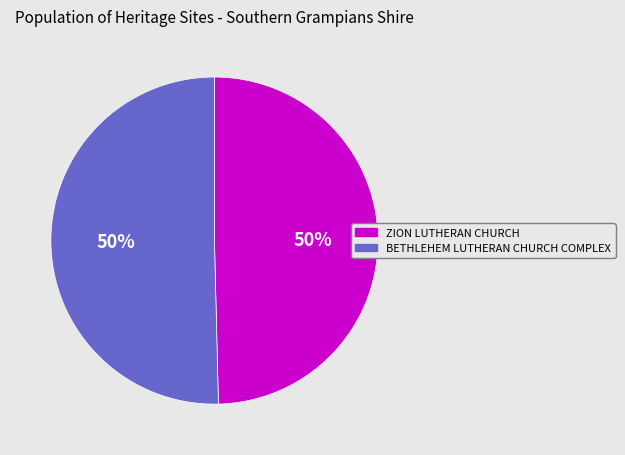

How many slices are in this pie chart?

2